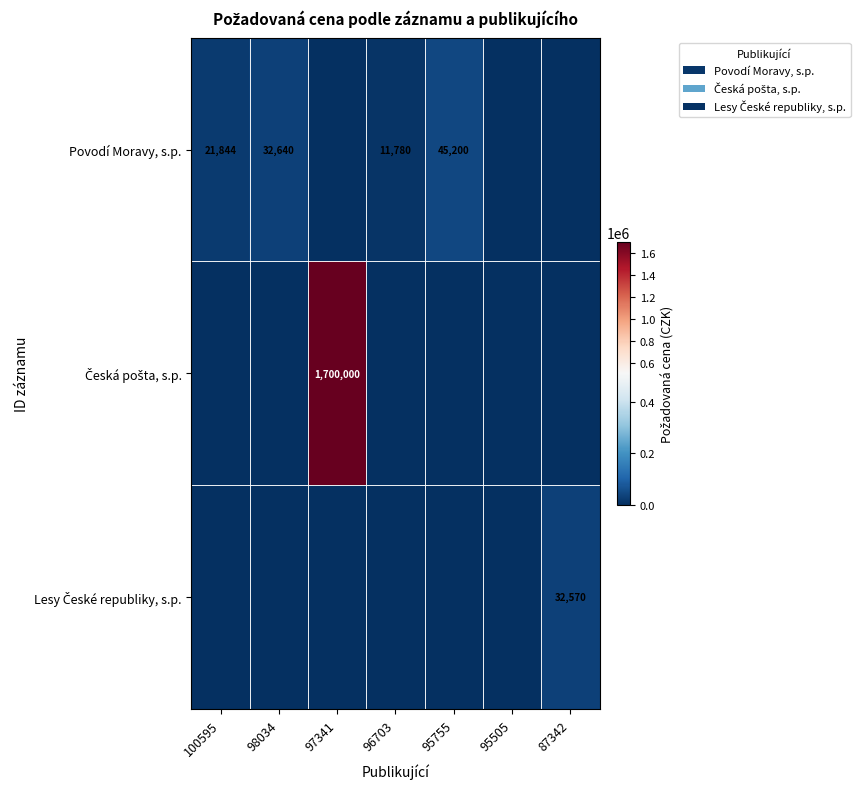

What is the sum of all Česká pošta, s.p. values?

1700000